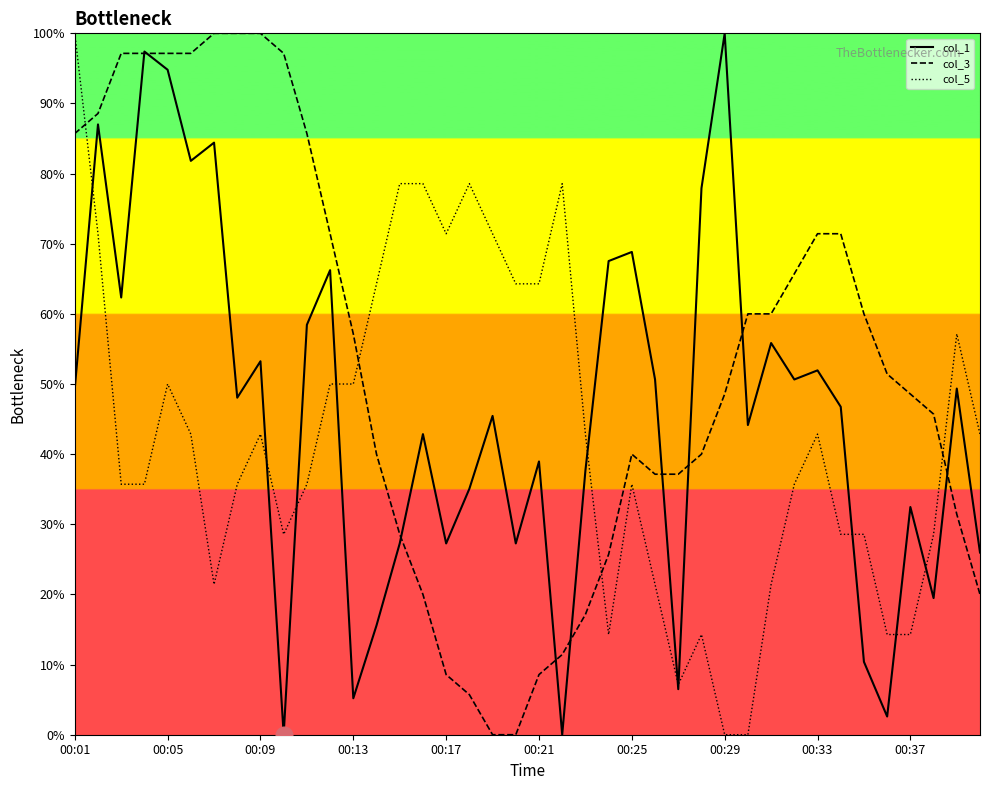

Which series has the largest total across all categories?

col_3